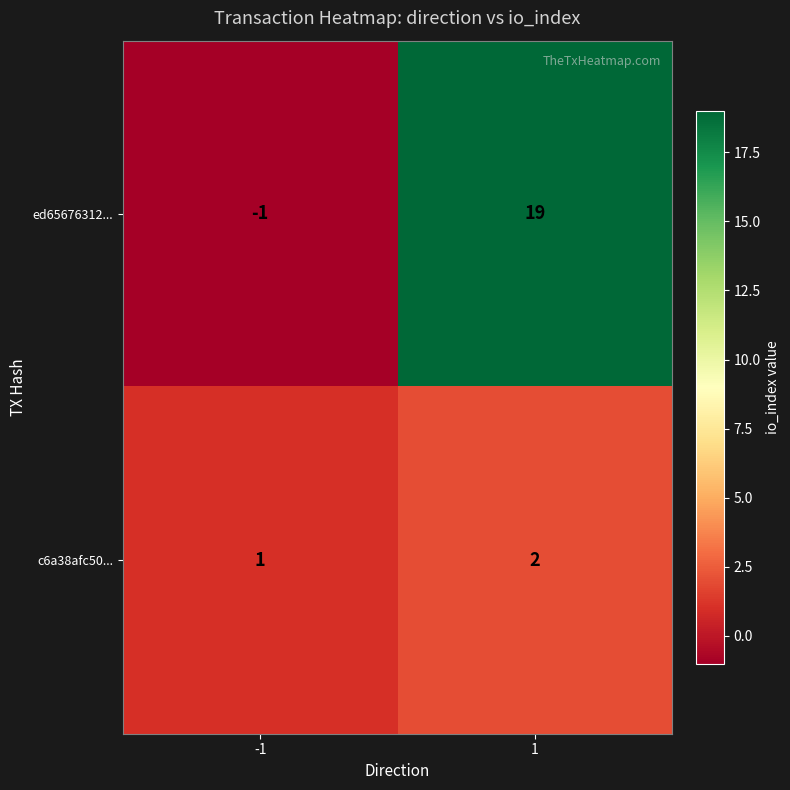

Count the number of data series in this chart.

2